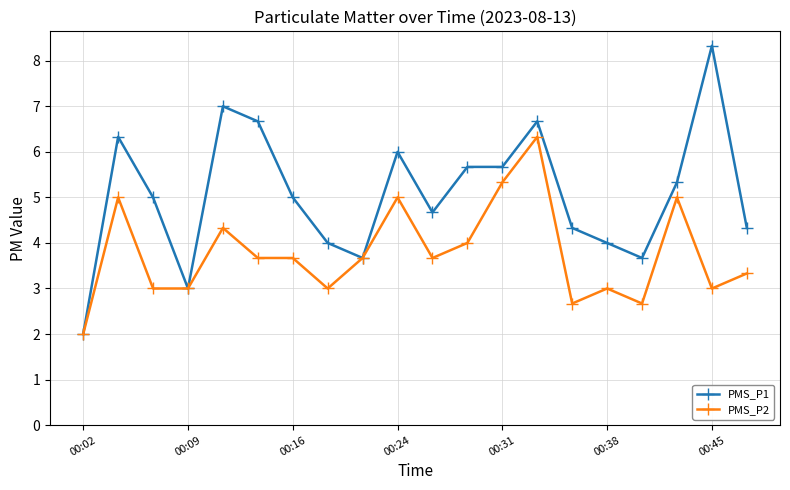

What are all the series names shown in the legend?

PMS_P1, PMS_P2